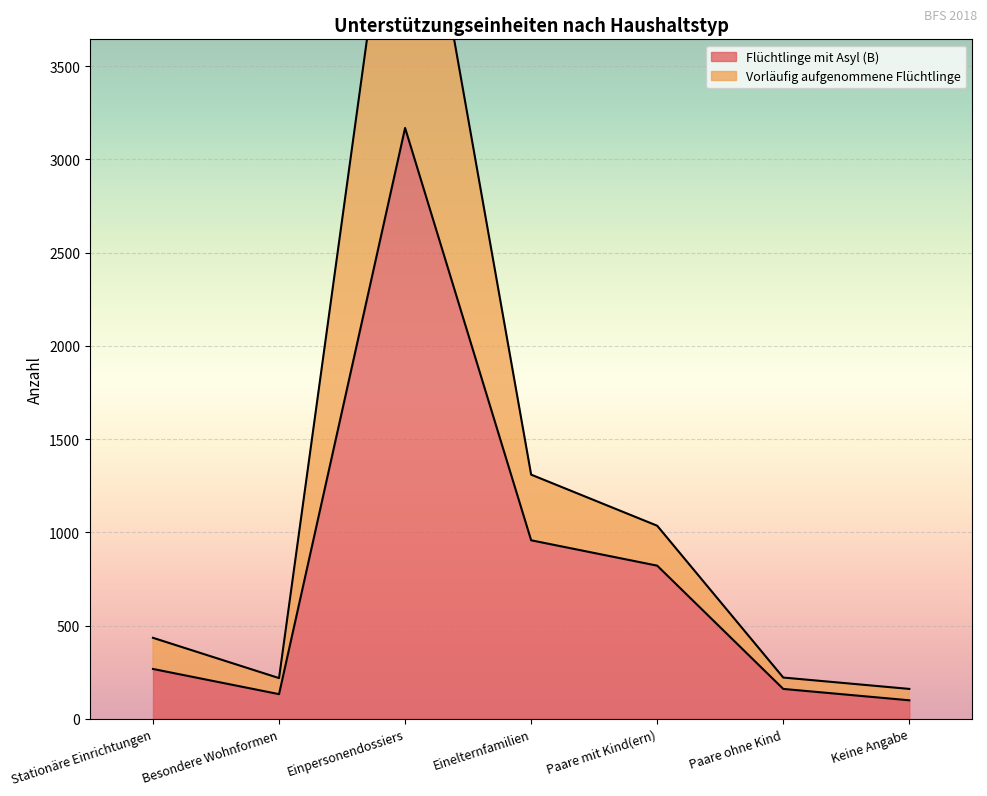

What is the lowest value of the Vorläufig aufgenommene Flüchtlinge series?

160